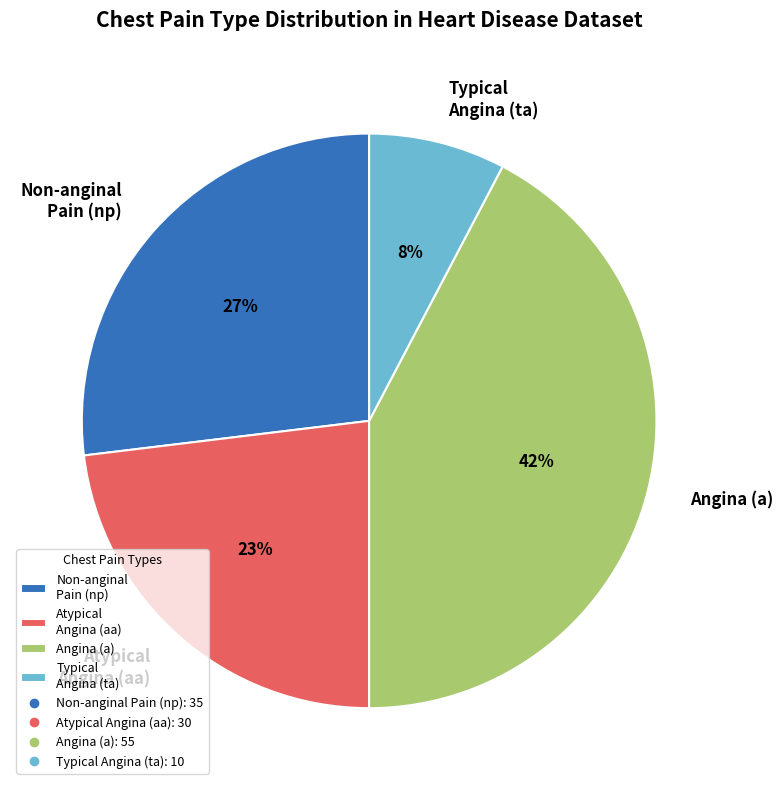

Does any single category account for the majority?

No